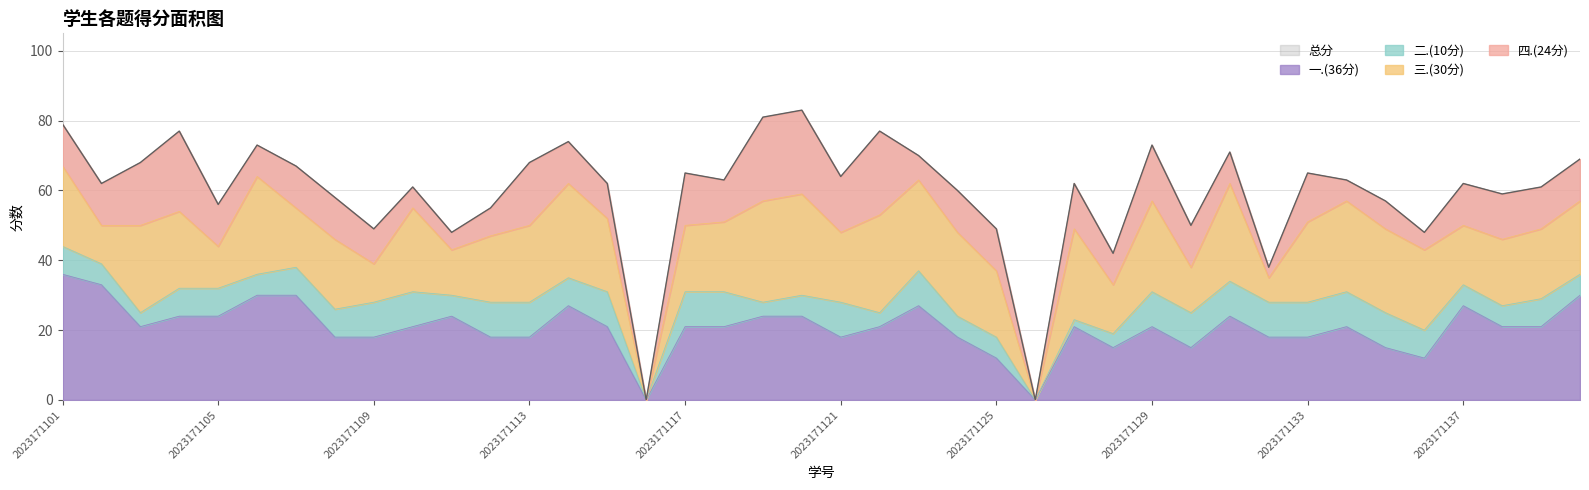

What is the total value across all series at 2023171110?

122